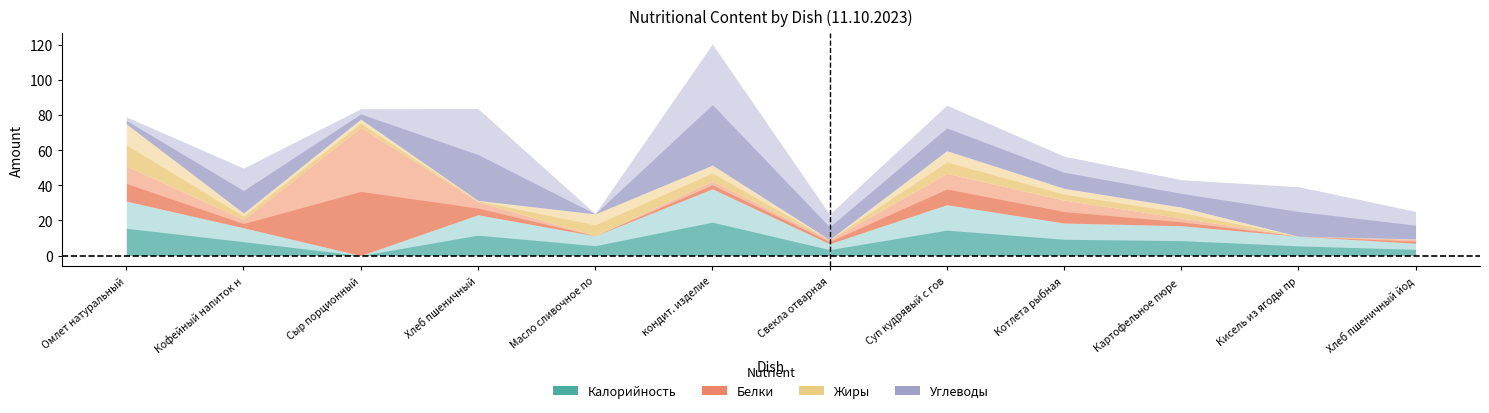

Between Котлета рыбная and Омлет натуральный, which is larger?

Омлет натуральный